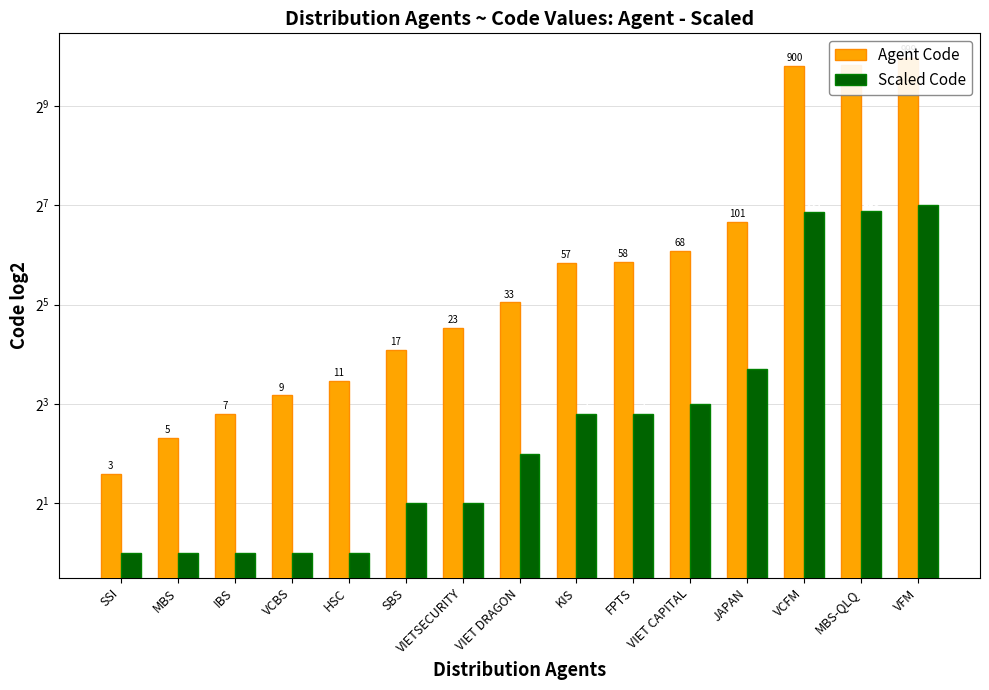

What is the value of the Scaled Code bar at the 14th from the left?

118